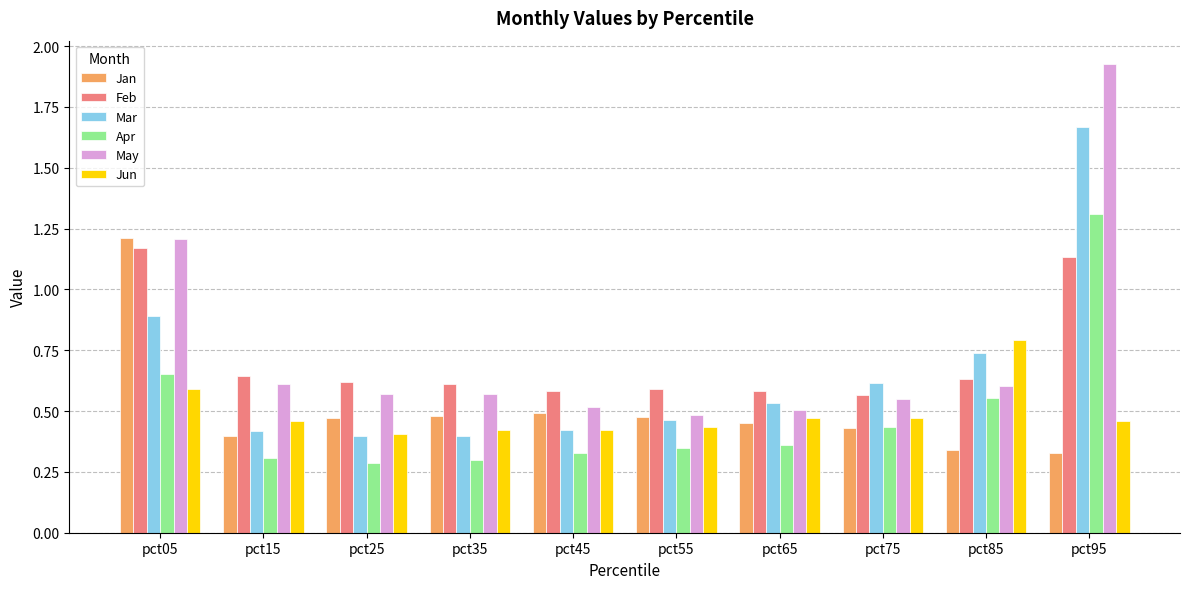

List the series in order of their peak value, lowest first.

Jun, Feb, Jan, Apr, Mar, May